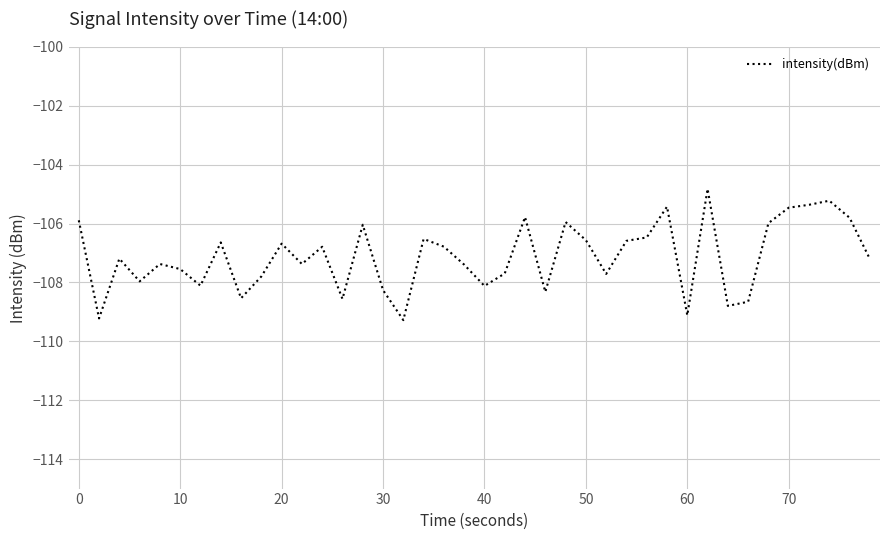

What is the difference between the maximum and minimum values?

4.5